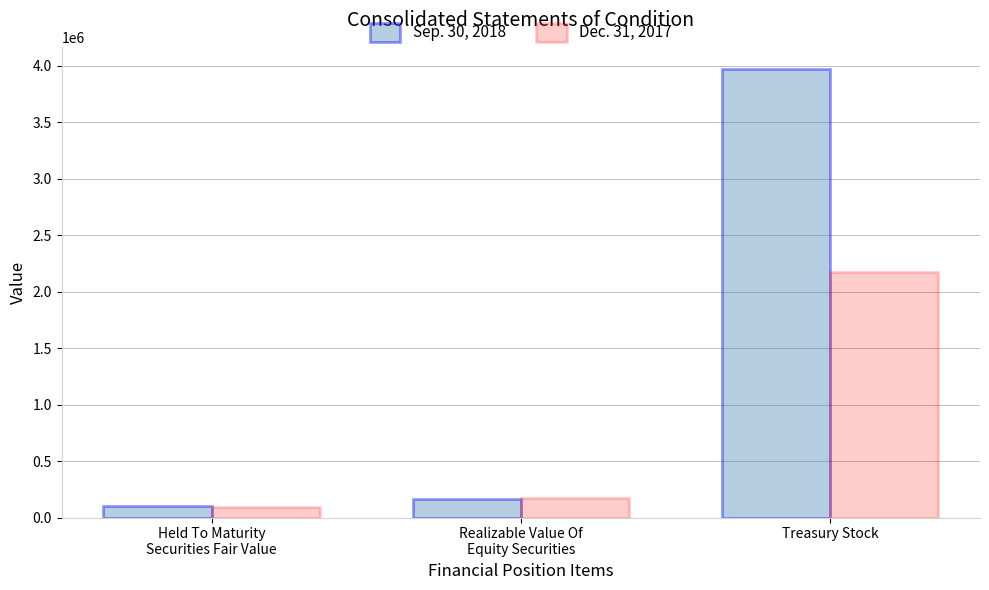

How many series are shown in this chart?

2